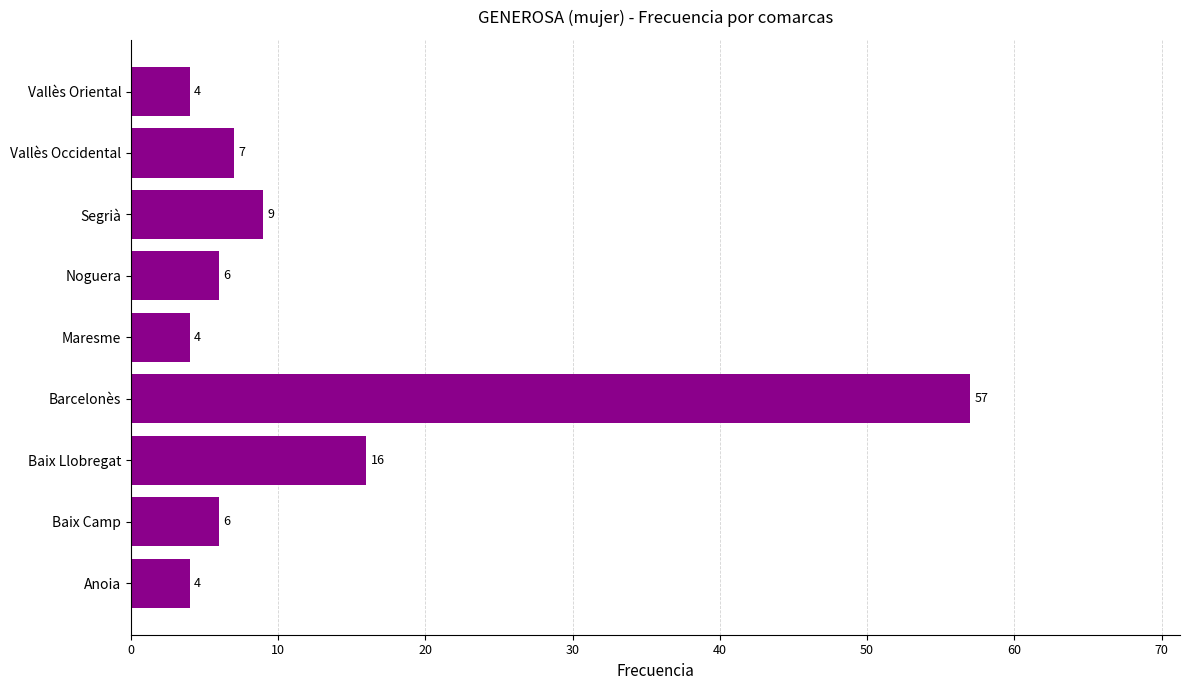

Reading bottom to top, transcribe all the data shown in this chart.

Anoia=4	Baix Camp=6	Baix Llobregat=16	Barcelonès=57	Maresme=4	Noguera=6	Segrià=9	Vallès Occidental=7	Vallès Oriental=4